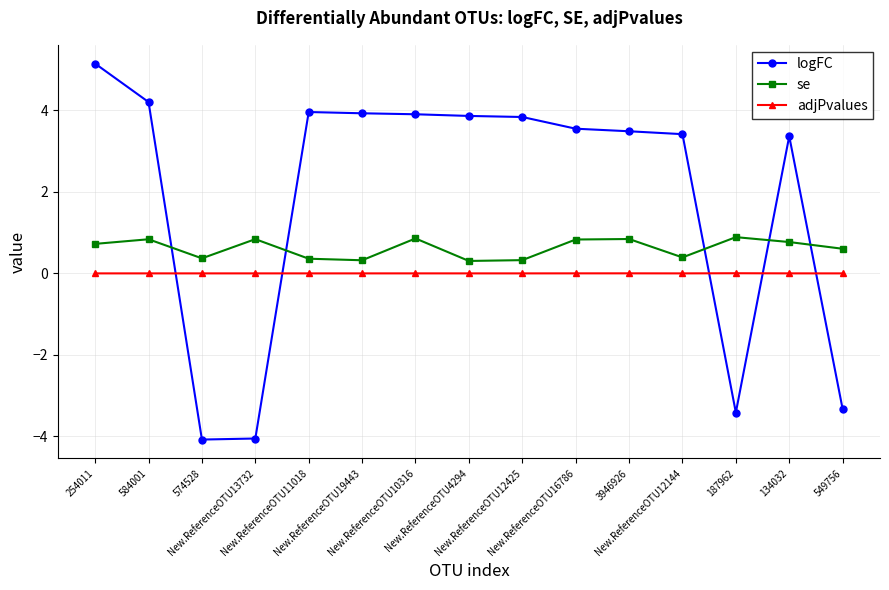

At which category does the chart reach its peak across all series?

254011